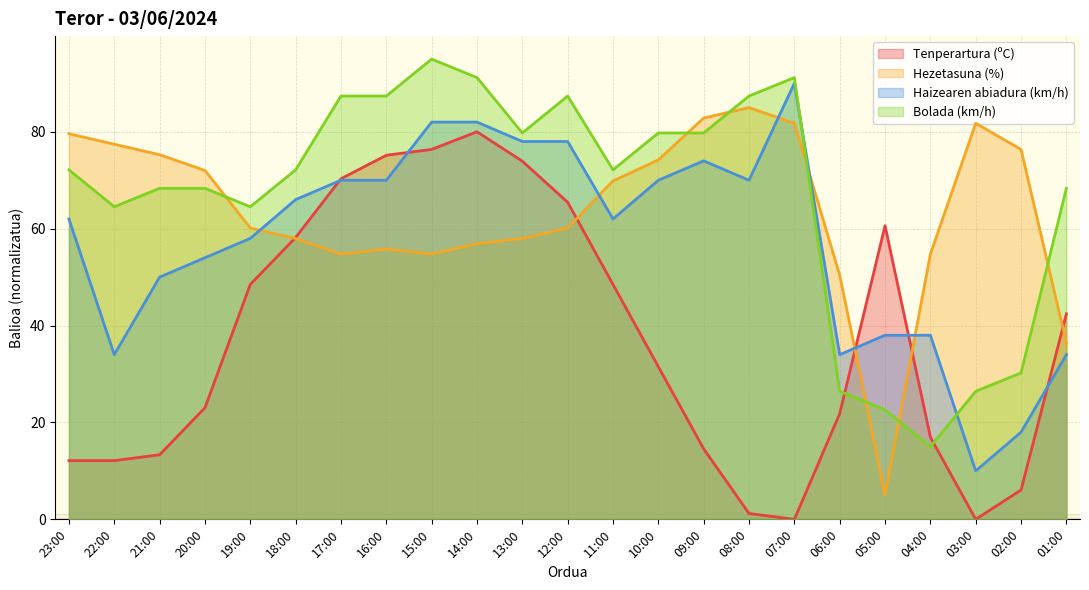

How many lines are shown in the chart?

4